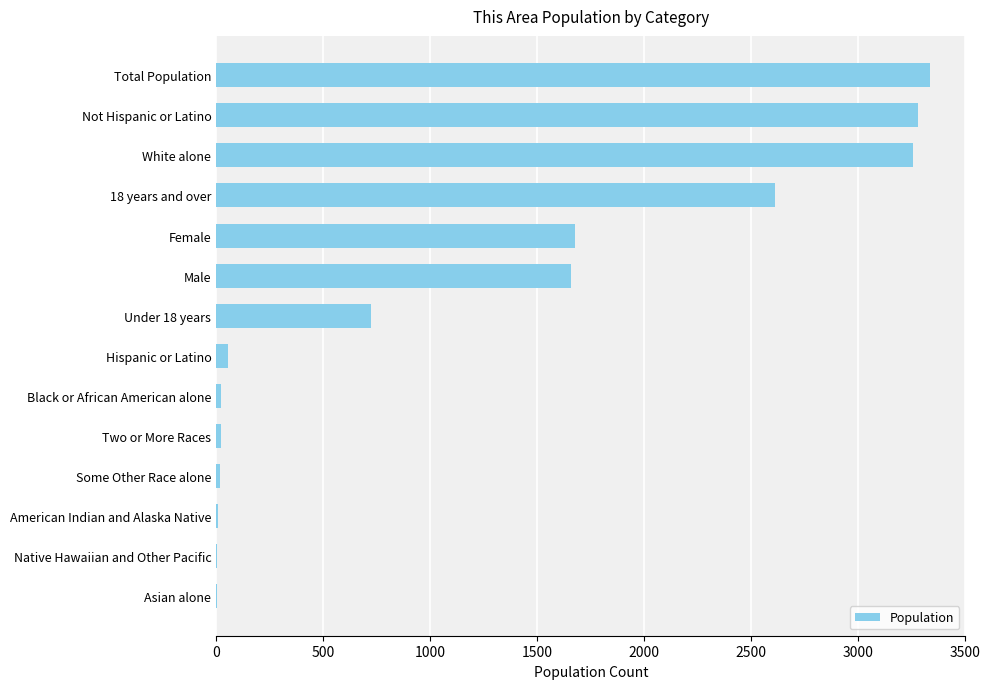

Between Male and Not Hispanic or Latino, which is larger?

Not Hispanic or Latino